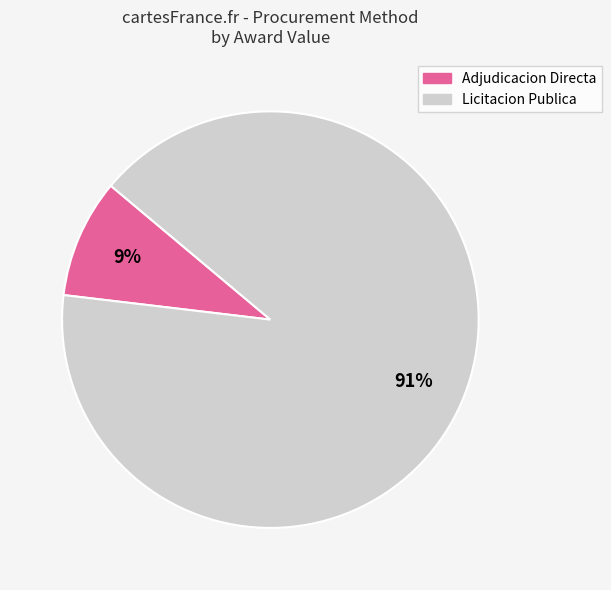

To the nearest percent, what is the difference between the largest and smallest slice percentages?

82%